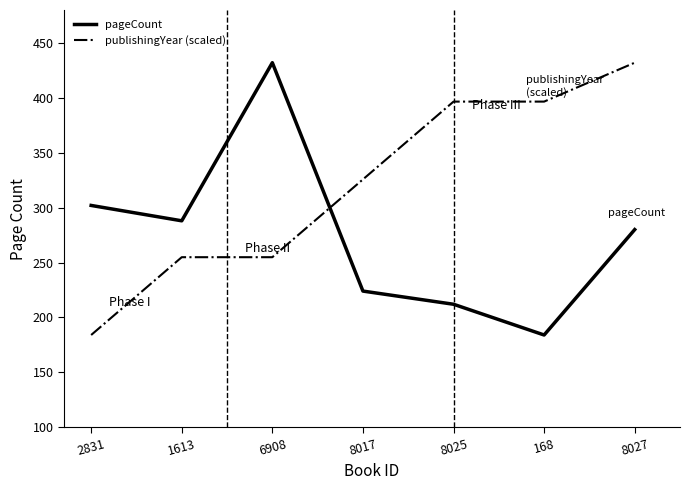

Reading left to right, transcribe all the data shown in this chart.

pageCount: 2831=302.0	1613=288.0	6908=432.0	8017=224.0	8025=212.0	168=184.0	8027=280.0
publishingYear (scaled): 2831=184.0	1613=254.9	6908=254.9	8017=325.7	8025=396.6	168=396.6	8027=432.0